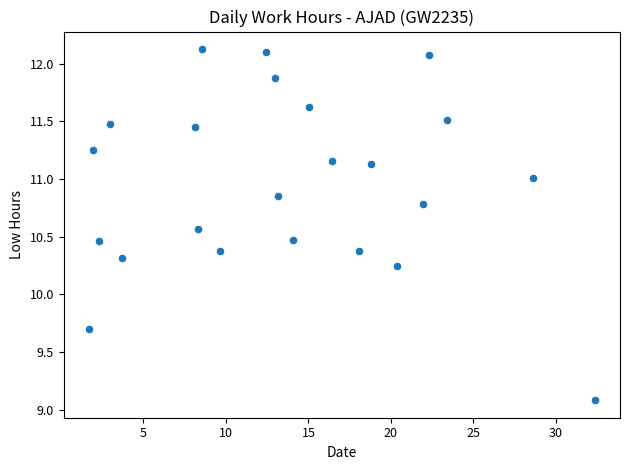

What is the range of Y values (max minus min)?

3.0